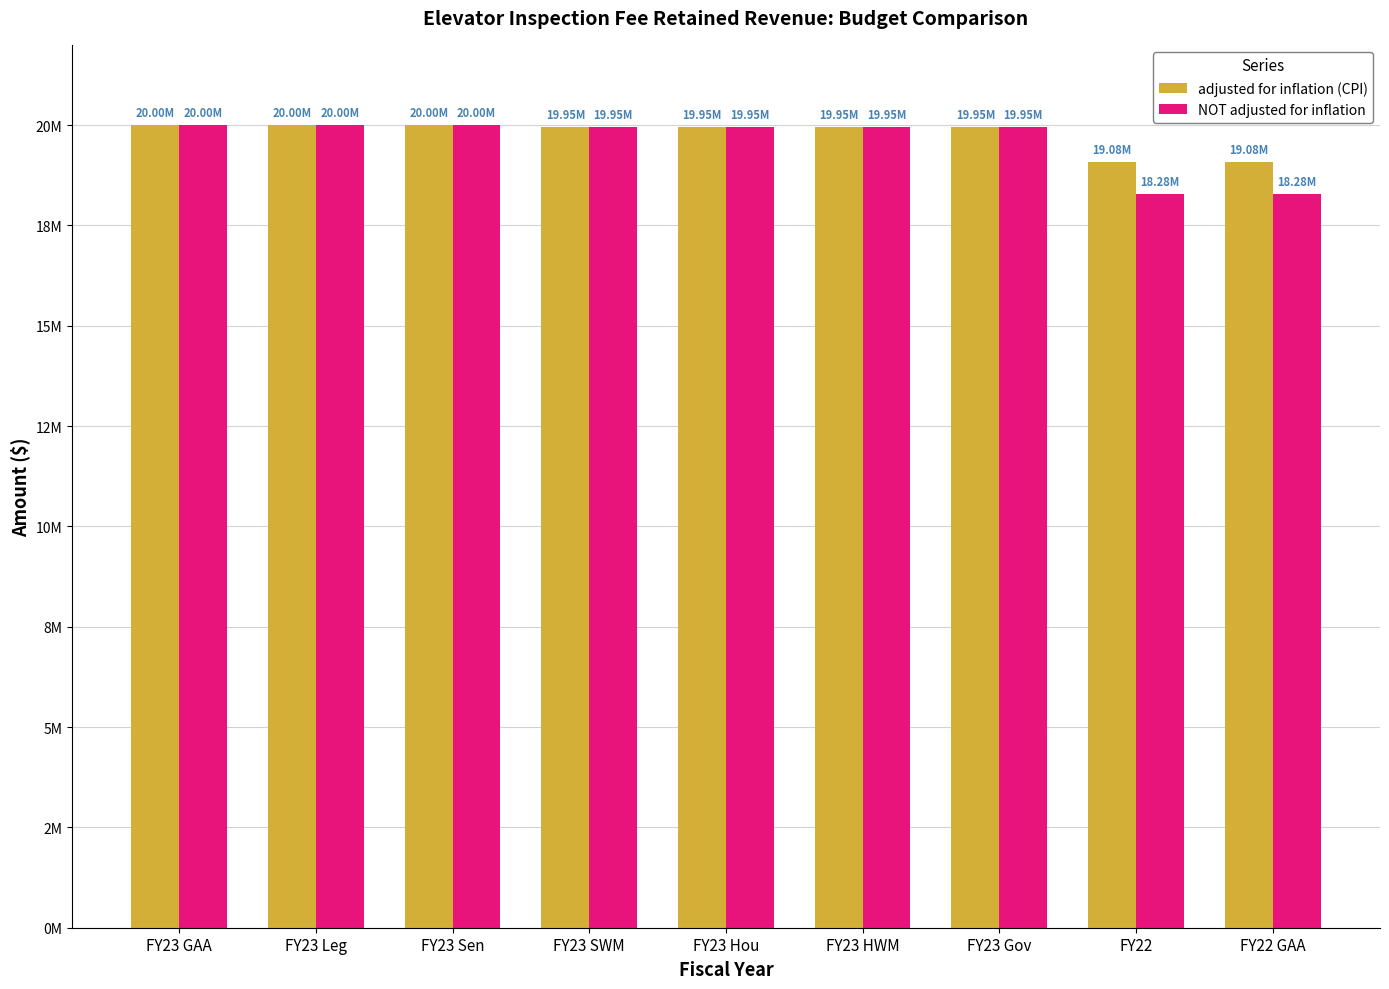

At how many categories does at least one series exceed 19842998?

7